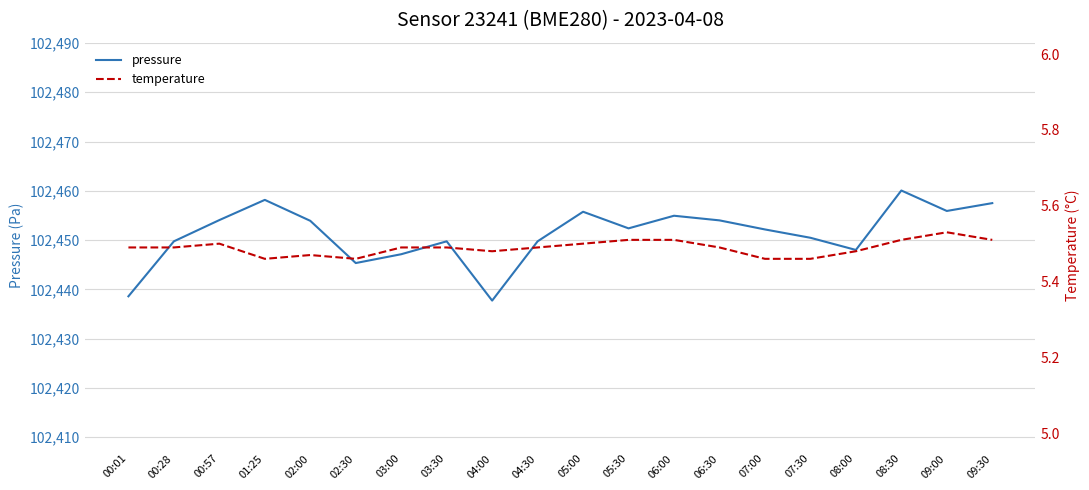

What is the spread (max minus min) of values at 08:00?

102442.5